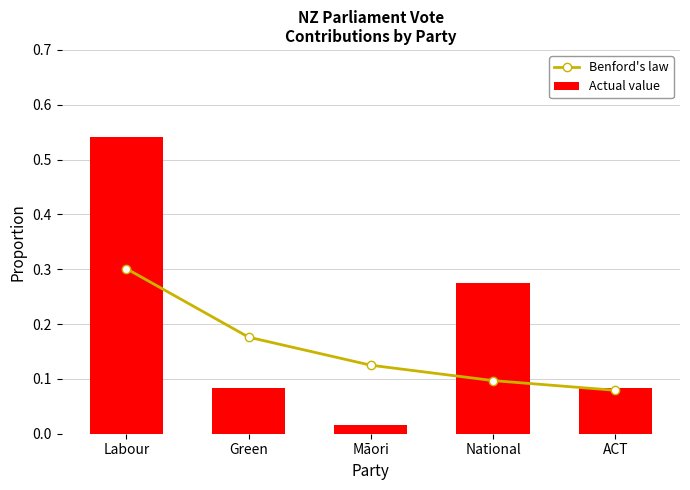

Where is Actual value nearest to the value 0?

Māori